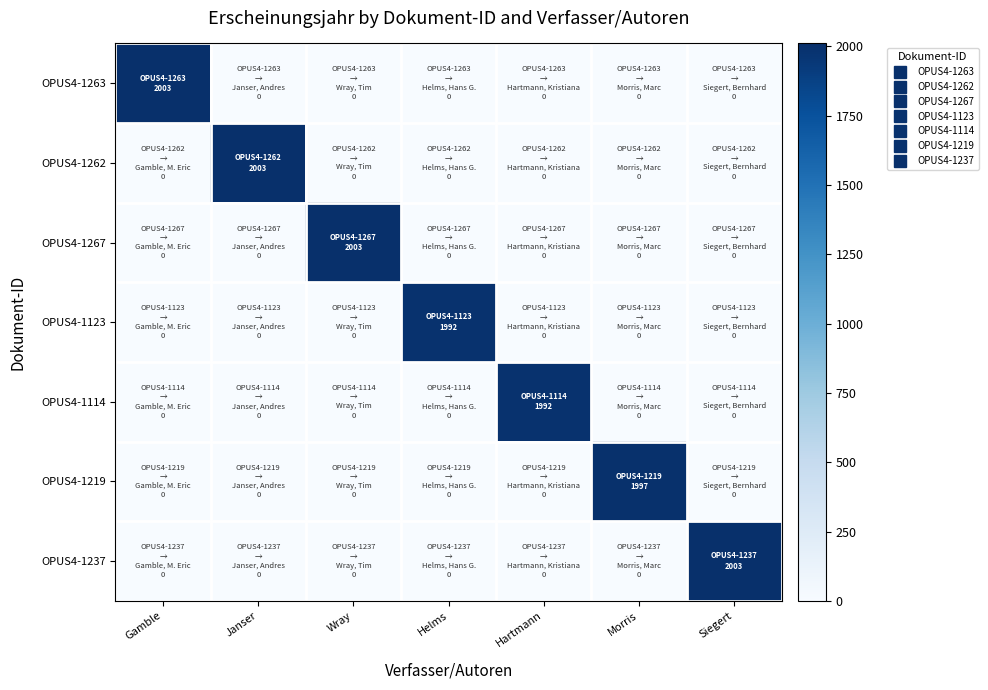

At which category does the chart reach its peak across all series?

Gamble